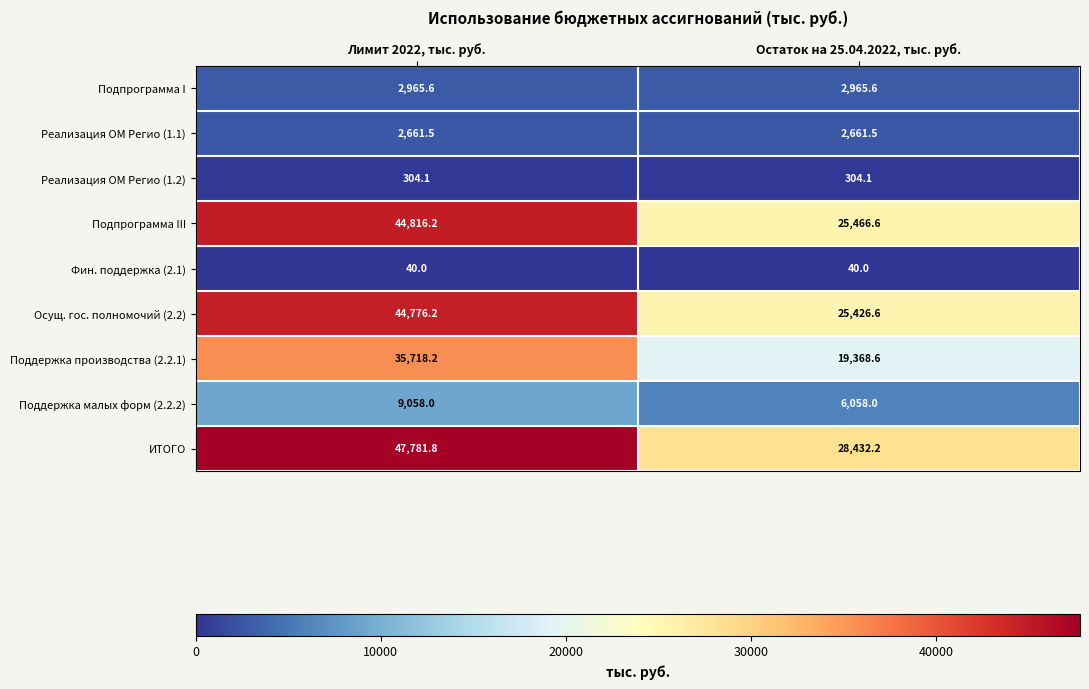

What is the spread (max minus min) of values at Остаток на 25.04.2022, тыс. руб.?

28392.2